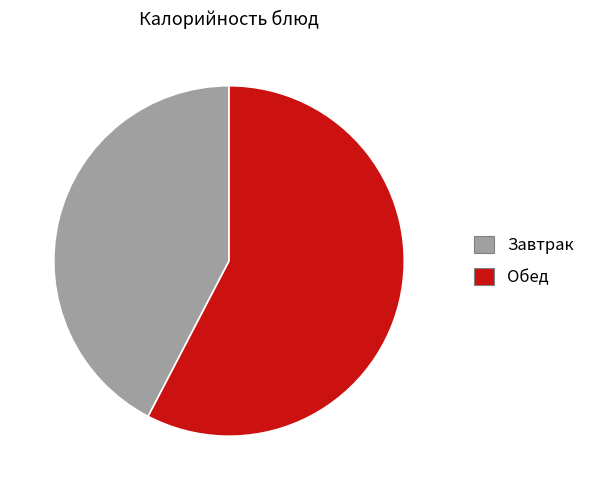

Rank the categories by value from highest to lowest.

Обед, Завтрак